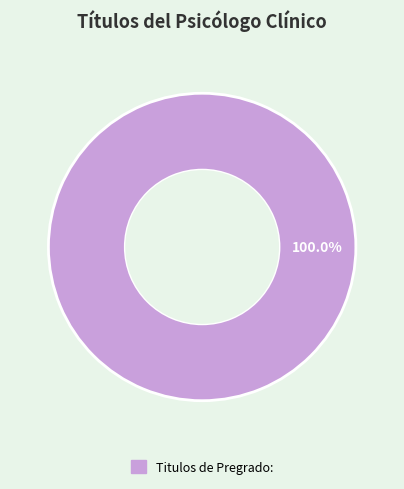

Count the number of slices in the pie.

1